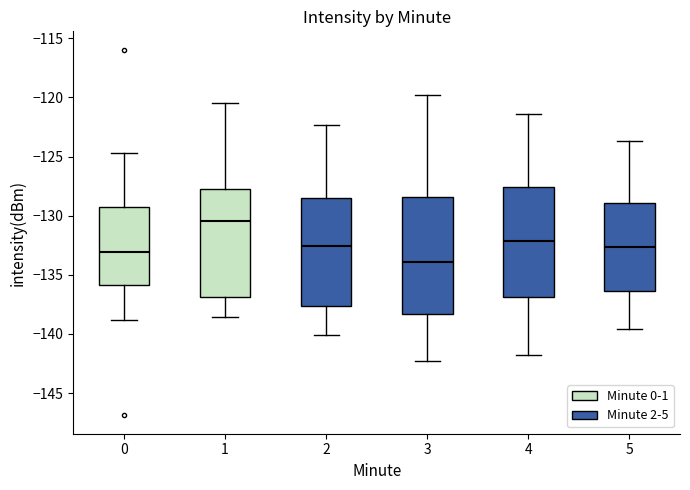

Reading left to right, read every box against the y-axis: the position of its median line, the range the box covers, and the ends of its whiskers. The values are not printed on the chart, so give them approximately, as read against the axis.

0: median -133.0, box -136.0 to -129.0, whiskers -139.0 to -124.5
1: median -130.5, box -137.0 to -127.5, whiskers -138.5 to -120.5
2: median -132.5, box -137.5 to -128.5, whiskers -140.0 to -122.5
3: median -134.0, box -138.5 to -128.5, whiskers -142.5 to -120.0
4: median -132.0, box -137.0 to -127.5, whiskers -142.0 to -121.5
5: median -132.5, box -136.5 to -129.0, whiskers -139.5 to -123.5